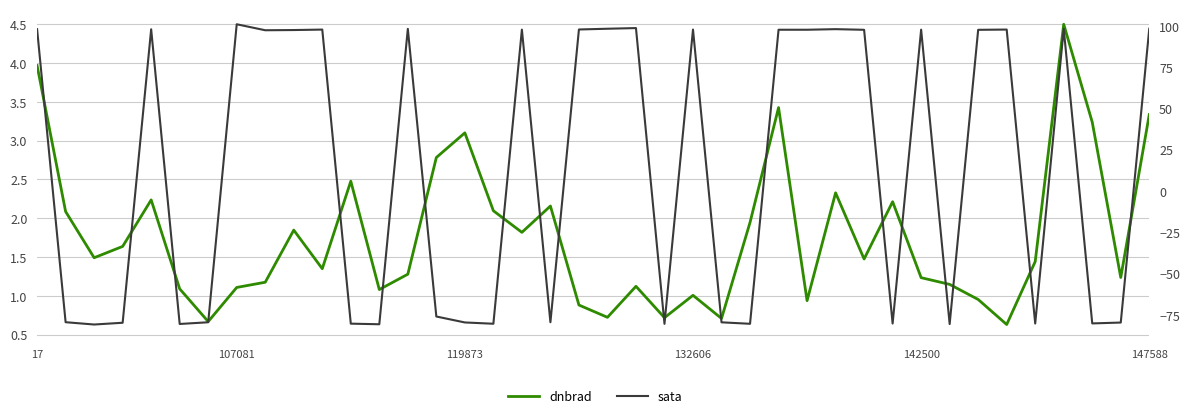

How many data points in sata are above 97?

21